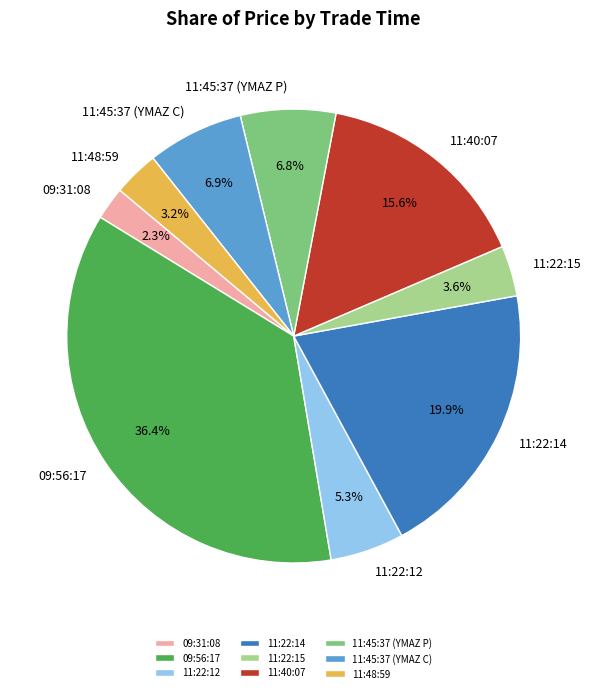

Does any single category account for the majority?

No